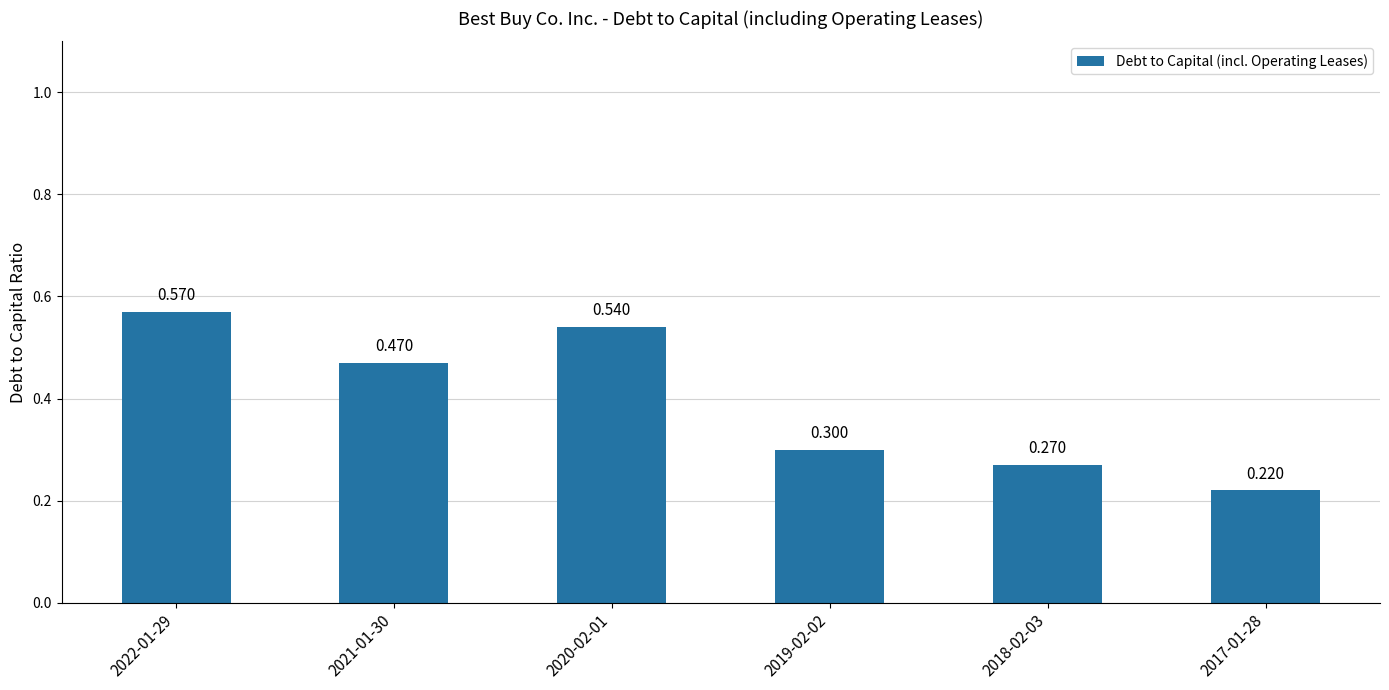

How many series are shown in this chart?

1